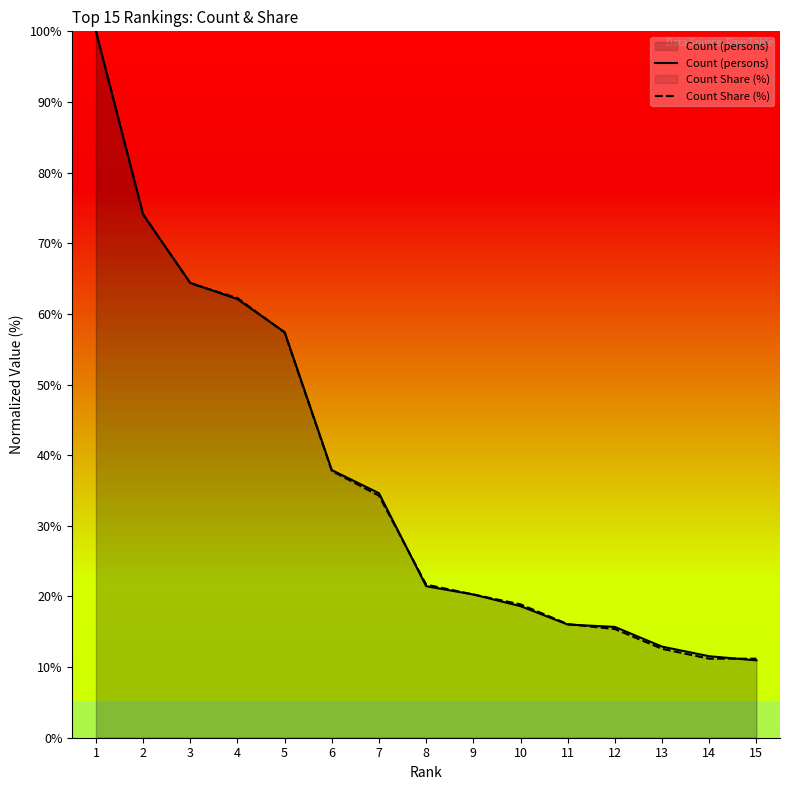

What is the difference between the highest and lowest values at 10?

0.3